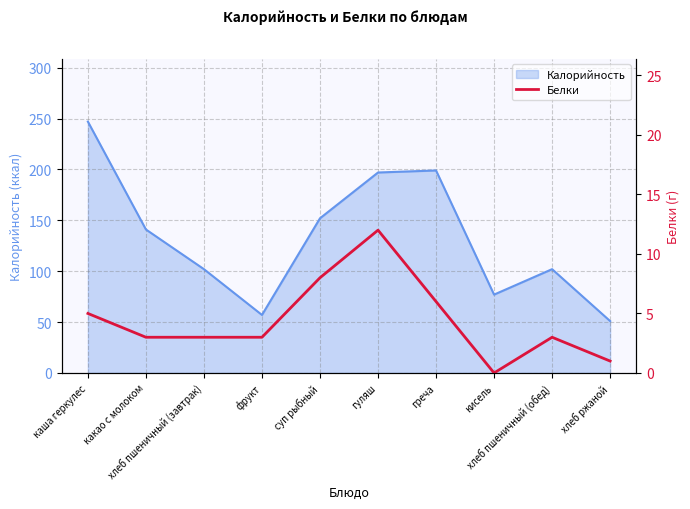

At which category does the chart reach its peak across all series?

гуляш